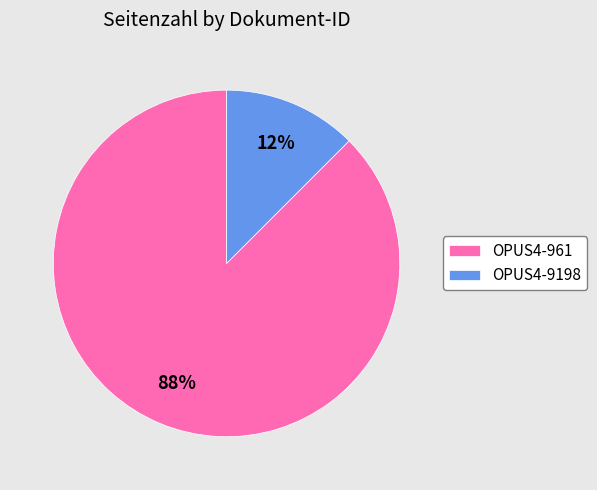

How many segments does this pie chart have?

2